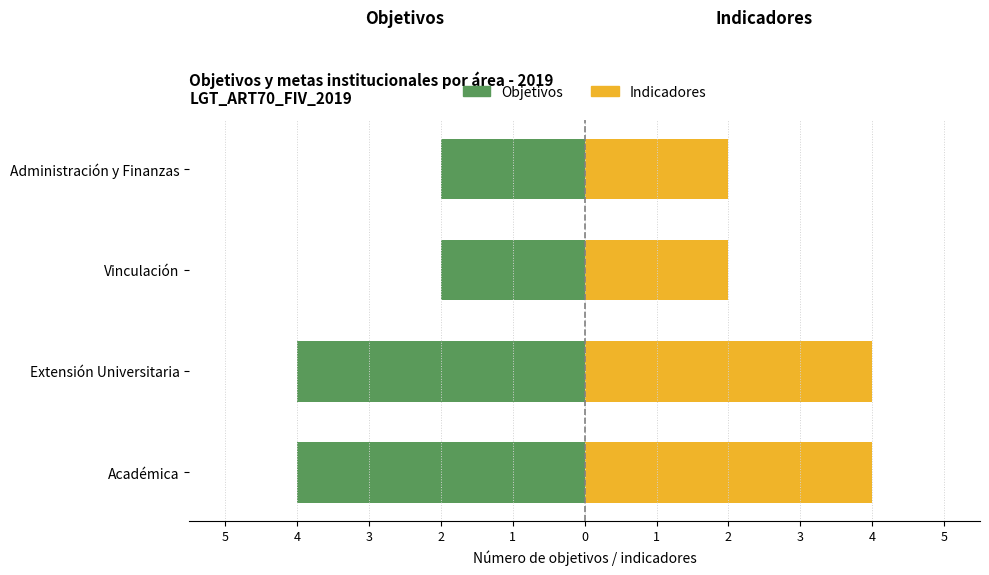

The Objetivos (izq.) series shows -3 at Administración y Finanzas. True or false?

False